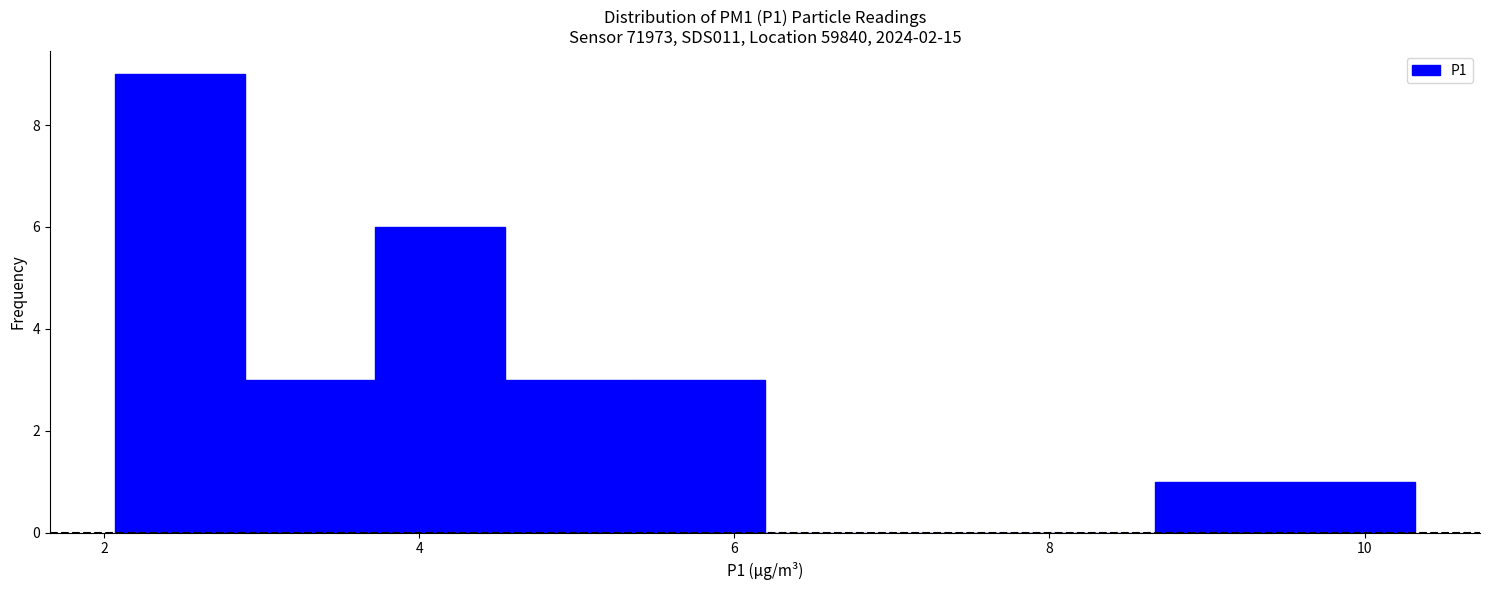

Reading left to right, transcribe this chart: for each bar, give the range it covers on the x-axis and its height. Neither the bar edges nor the heights are printed on the chart, so give them approximately, as read against the axes.

2.0 to 2.8: 9
2.8 to 3.8: 3
3.8 to 4.6: 6
4.6 to 5.4: 3
5.4 to 6.2: 3
6.2 to 7.0: 0
7.0 to 7.8: 0
7.8 to 8.6: 0
8.6 to 9.4: 1
9.4 to 10.4: 1